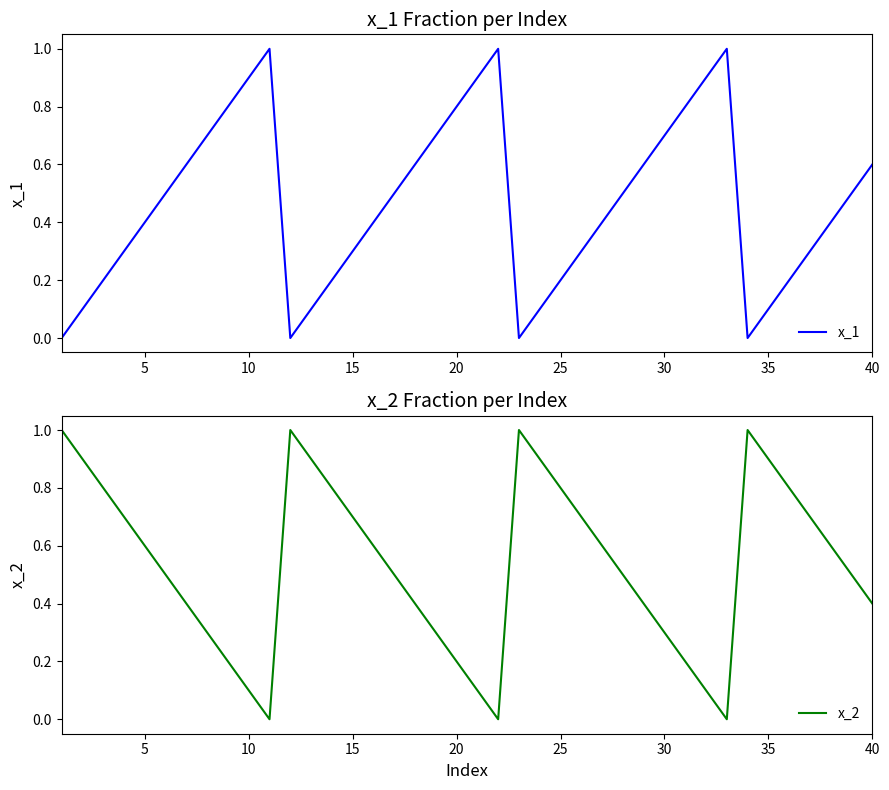

How many positive values does the x_1 series have?

36